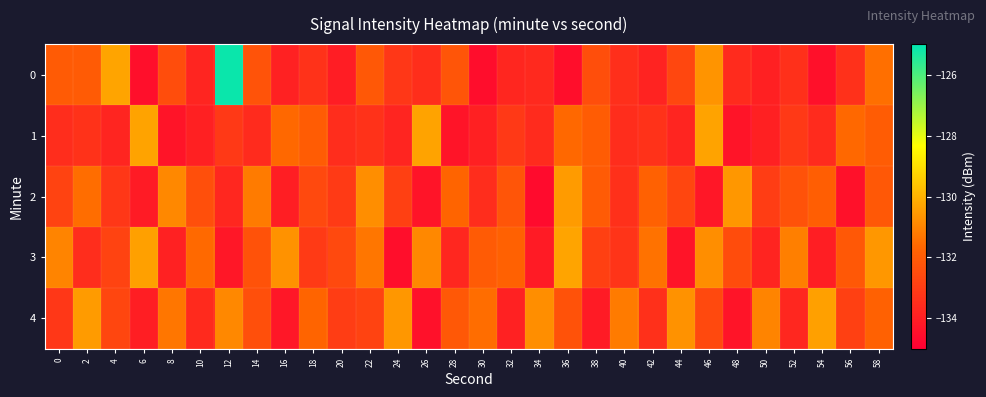

How many distinct data groups are displayed?

5